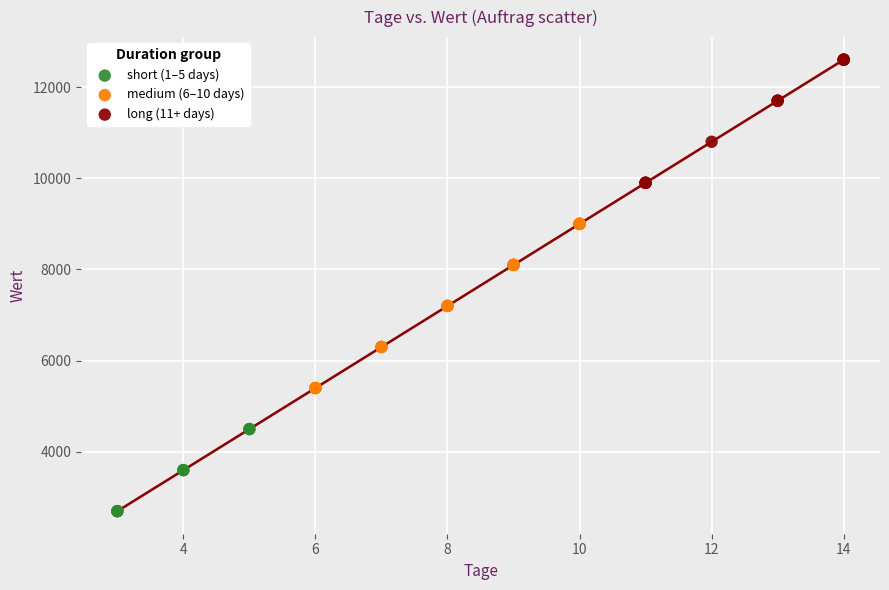

Which series contains the highest Y value?

long (11+ days)